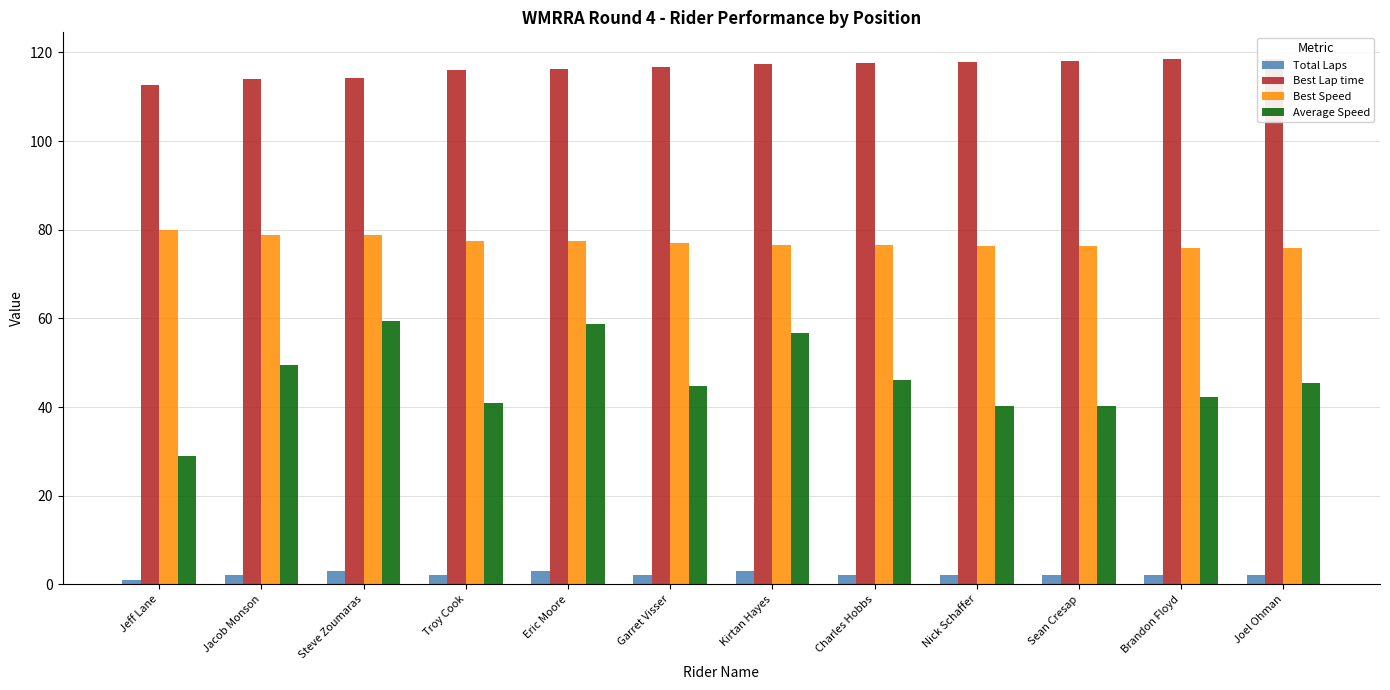

What is the sum of the Average Speed values at Sean Cresap and Steve Zoumaras?

99.7